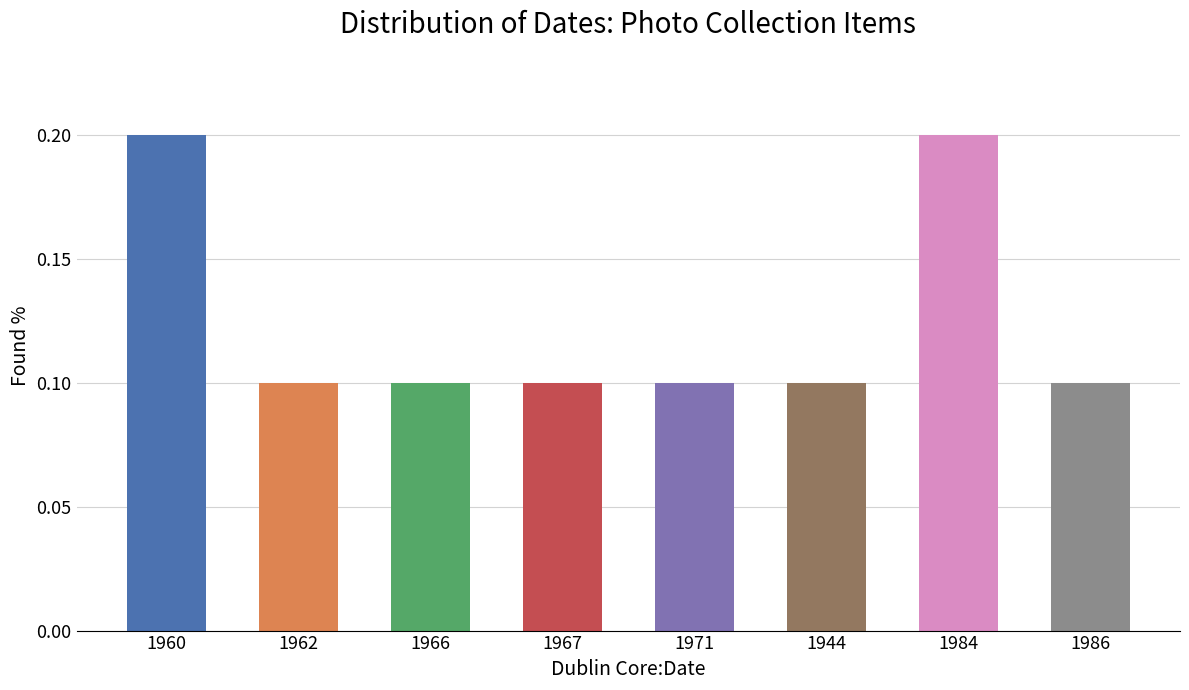

The chart shows a value of 0.1 at 1966. True or false?

True